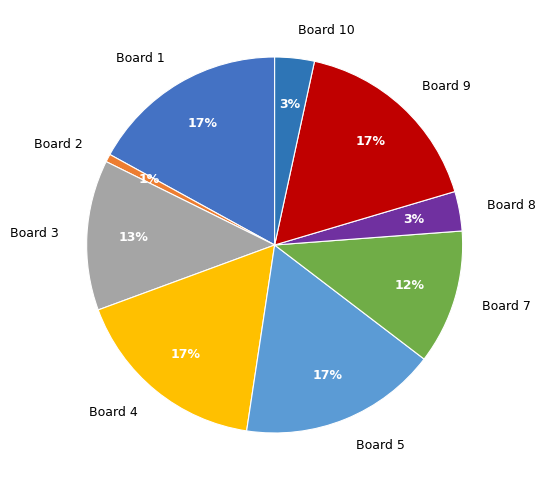

To the nearest percent, what percentage of the pie is Board 3?

13%